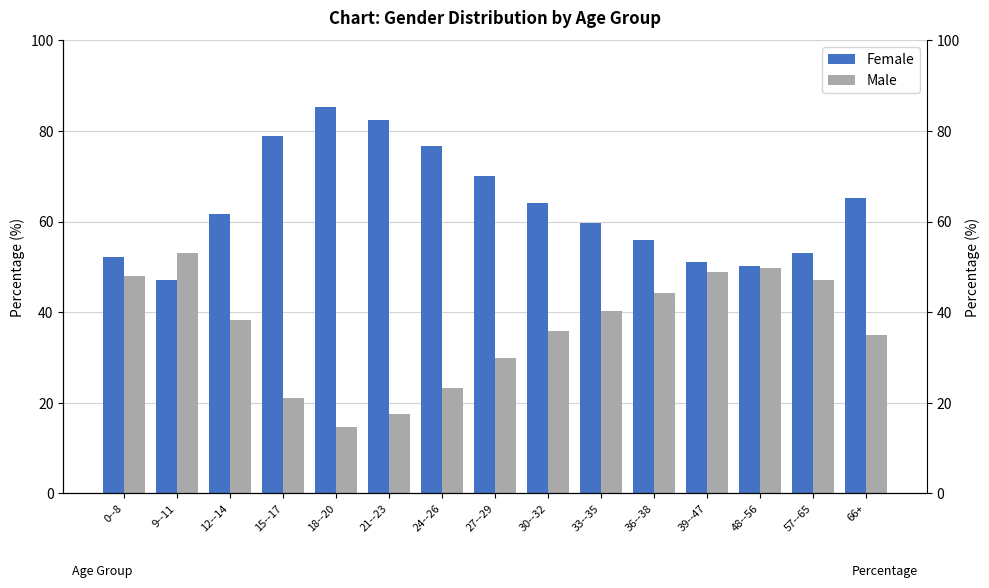

At which label does Male reach its minimum?

18--20